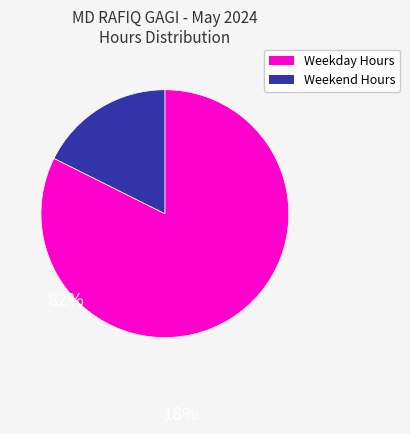

Is there a majority slice in this chart?

Yes